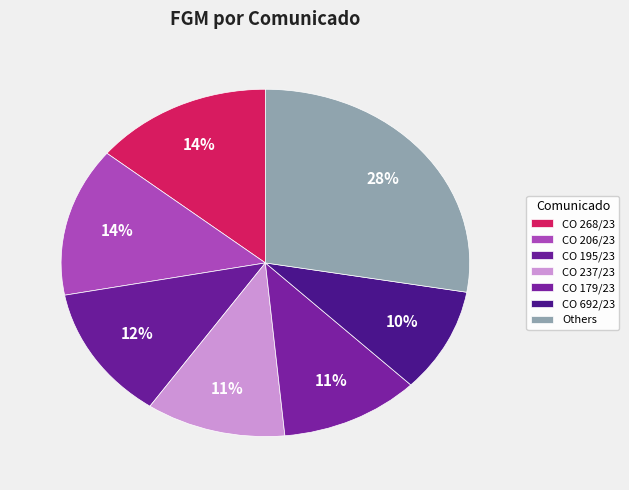

How many segments does this pie chart have?

7